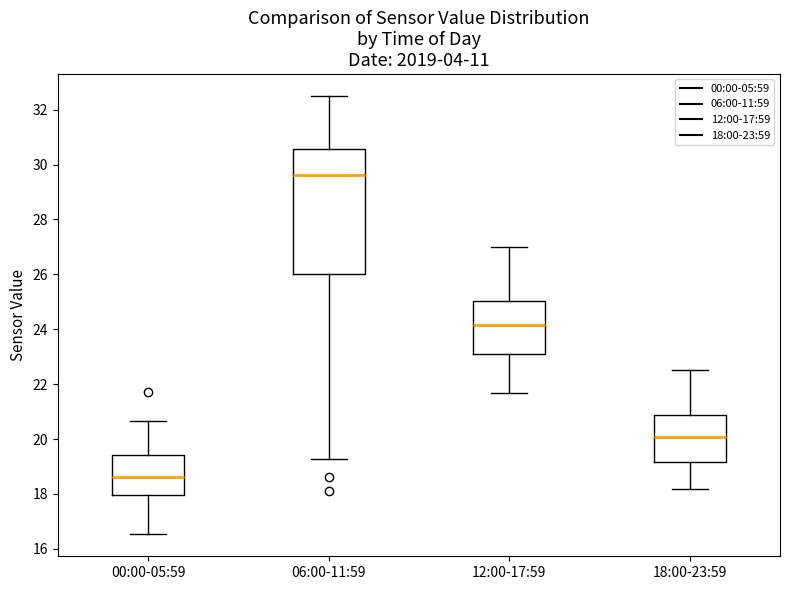

Where is the upper edge of the box for 12:00-17:59 on the y-axis? The values are not printed on the chart, so give them approximately, as read against the axis.

25.0